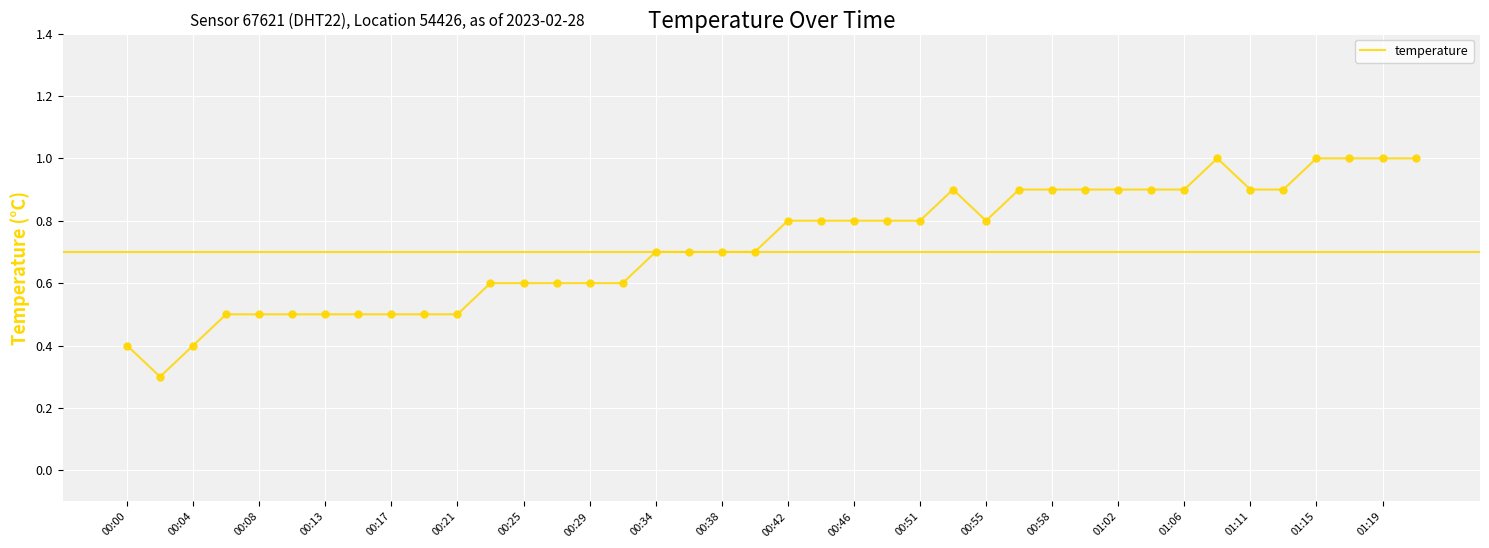

What is the difference between the maximum and minimum values?

0.7